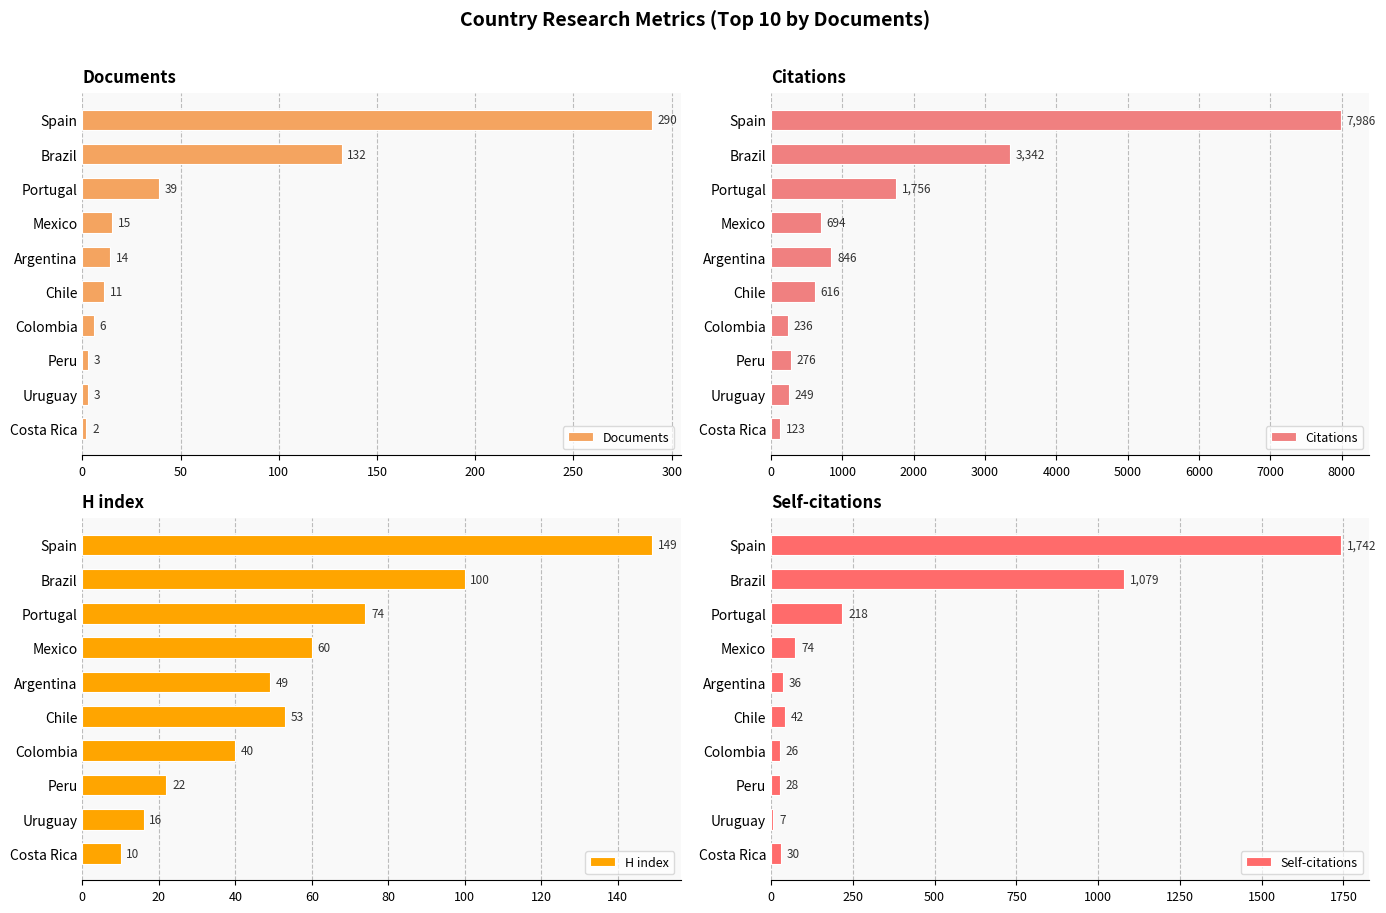

What is the difference between the maximum and minimum values in the Documents series?

288